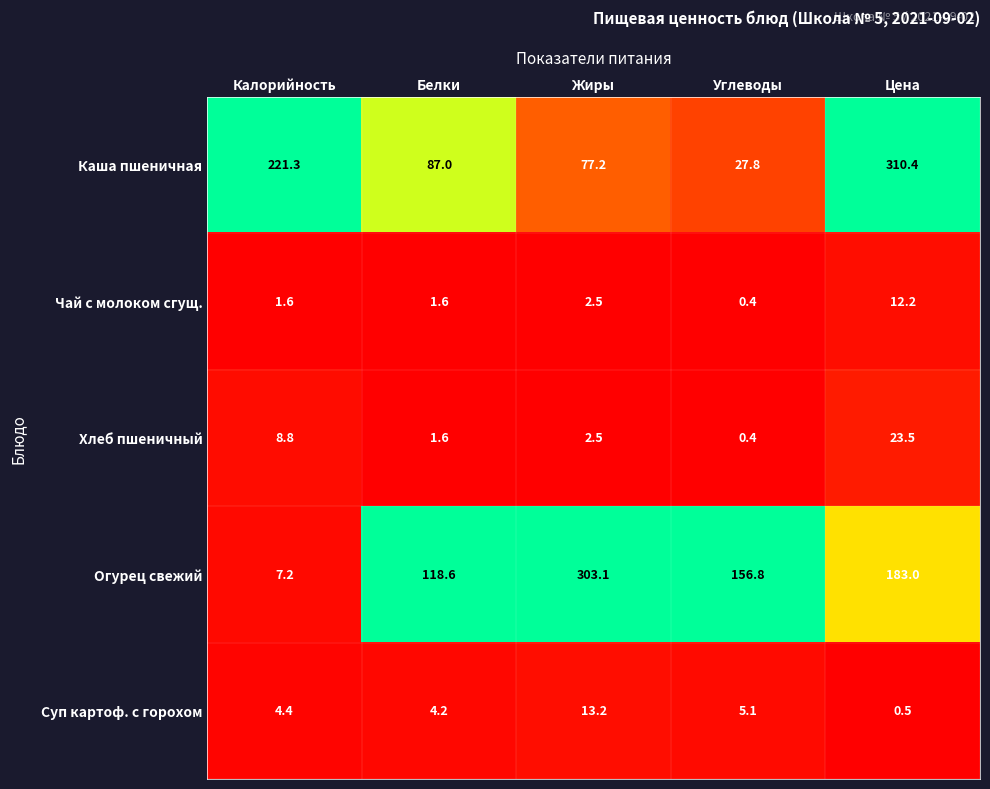

Which series has the largest total across all categories?

Огурец свежий